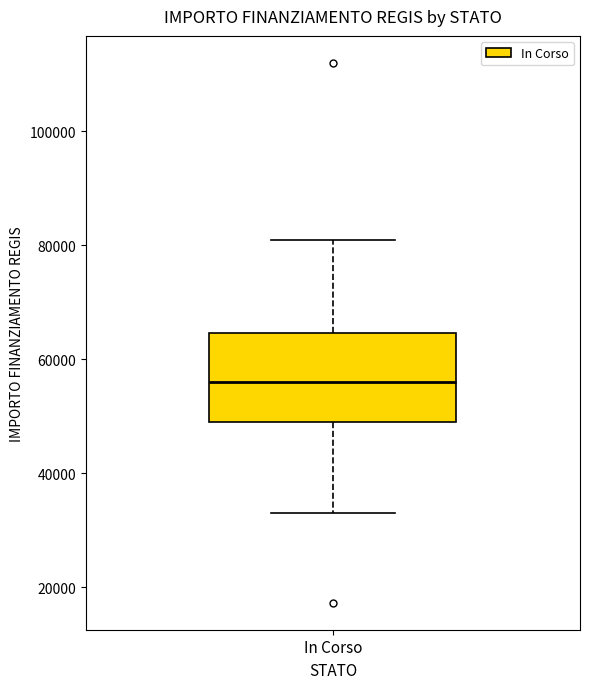

Where is the lower edge of the box for In Corso on the y-axis? The values are not printed on the chart, so give them approximately, as read against the axis.

50000